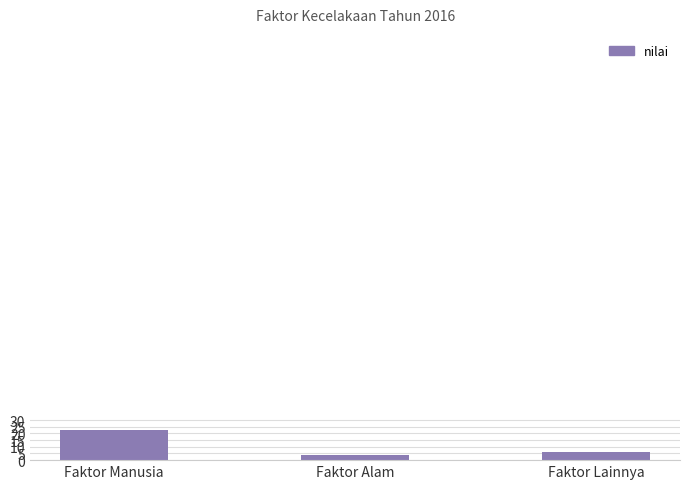

Where does the data first go above 6?

Faktor Manusia